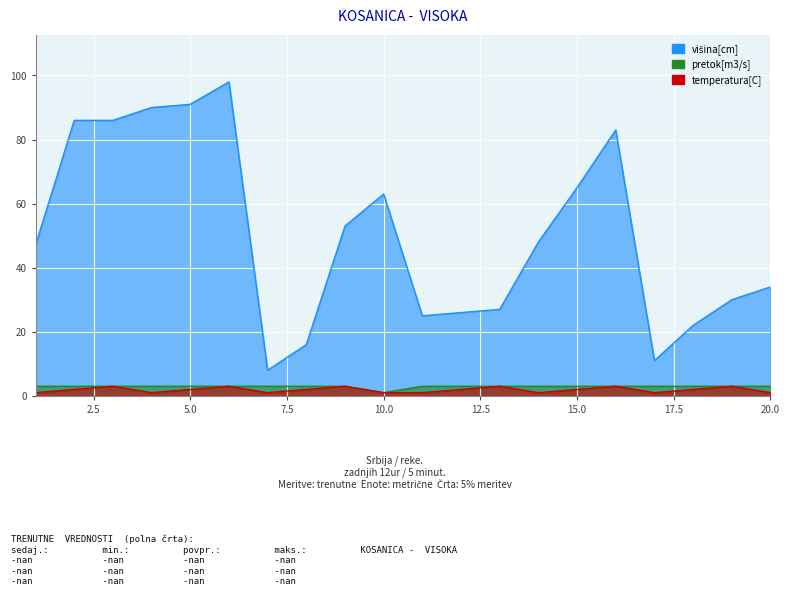

At how many categories does at least one series exceed 44?

11